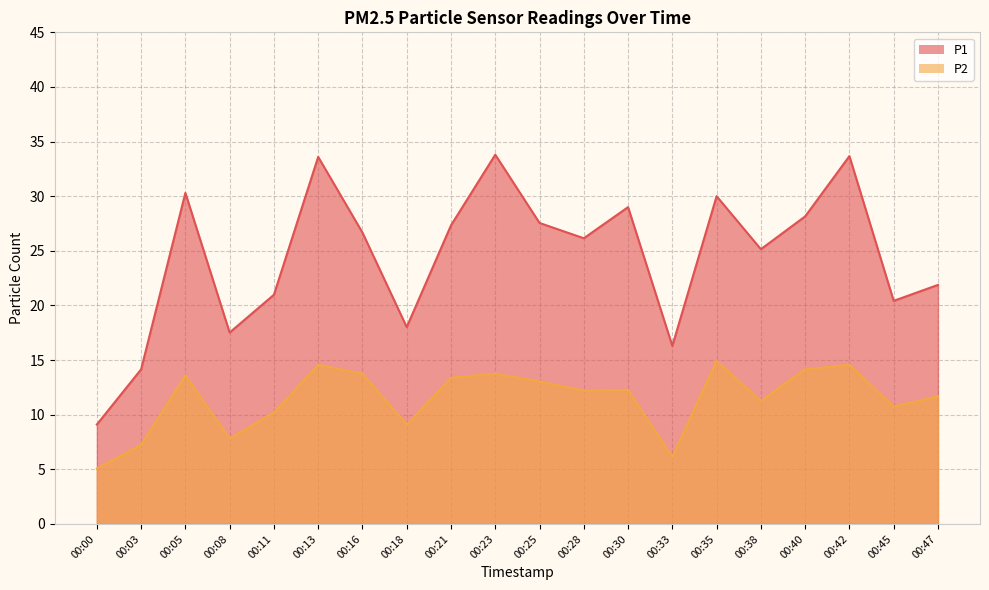

At which category is the sum across all series the highest?

00:42